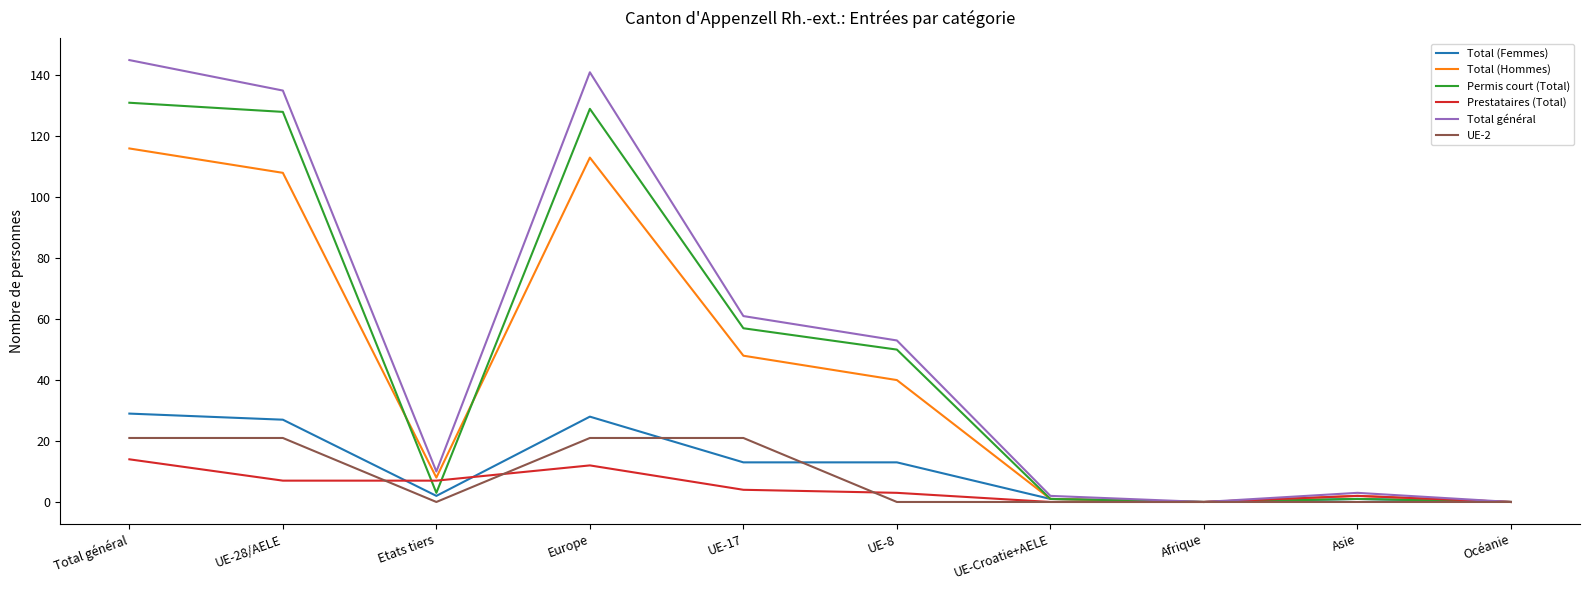

What are all the series names shown in the legend?

Total (Femmes), Total (Hommes), Permis court (Total), Prestataires (Total), Total général, UE-2